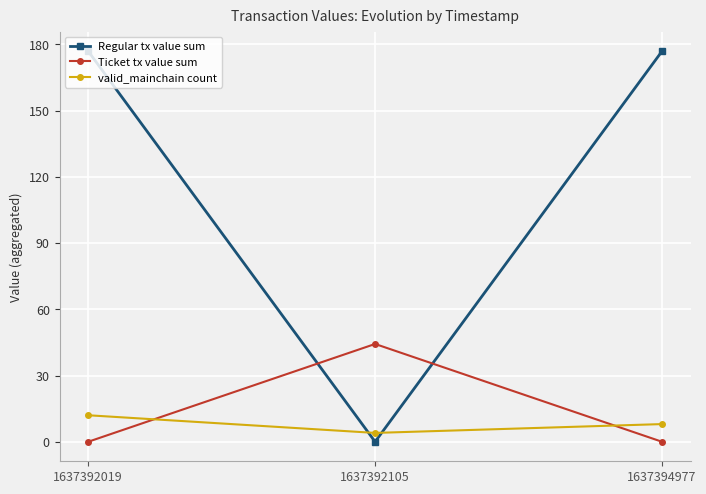

Rank the series at 1637394977 from lowest to highest value.

Ticket tx value sum, valid_mainchain count, Regular tx value sum